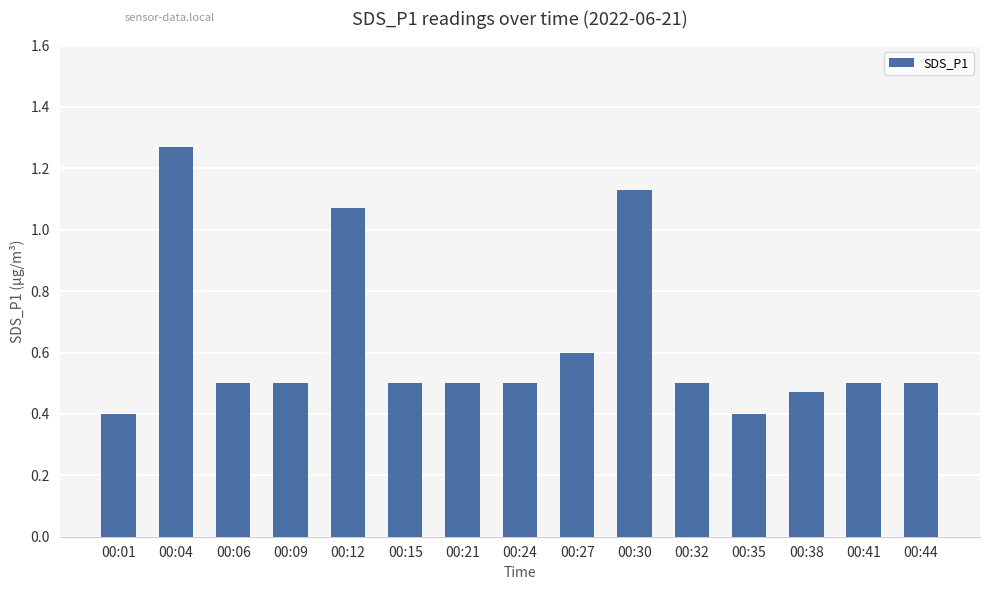

What is the change in value from 00:12 to 00:41?

-0.6